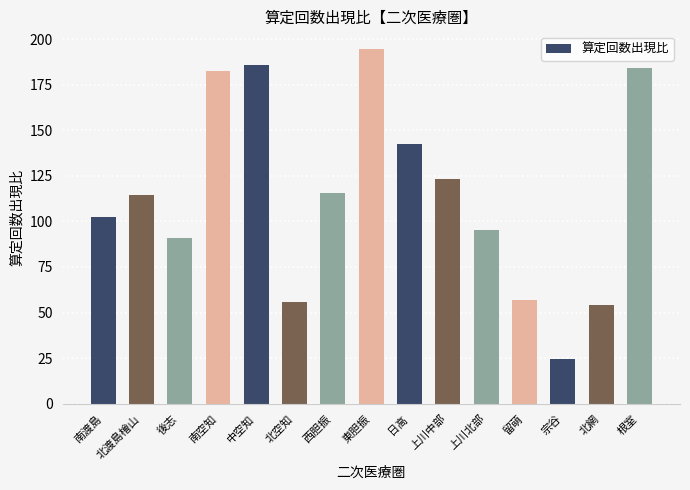

Count the number of values greater than 114.

8